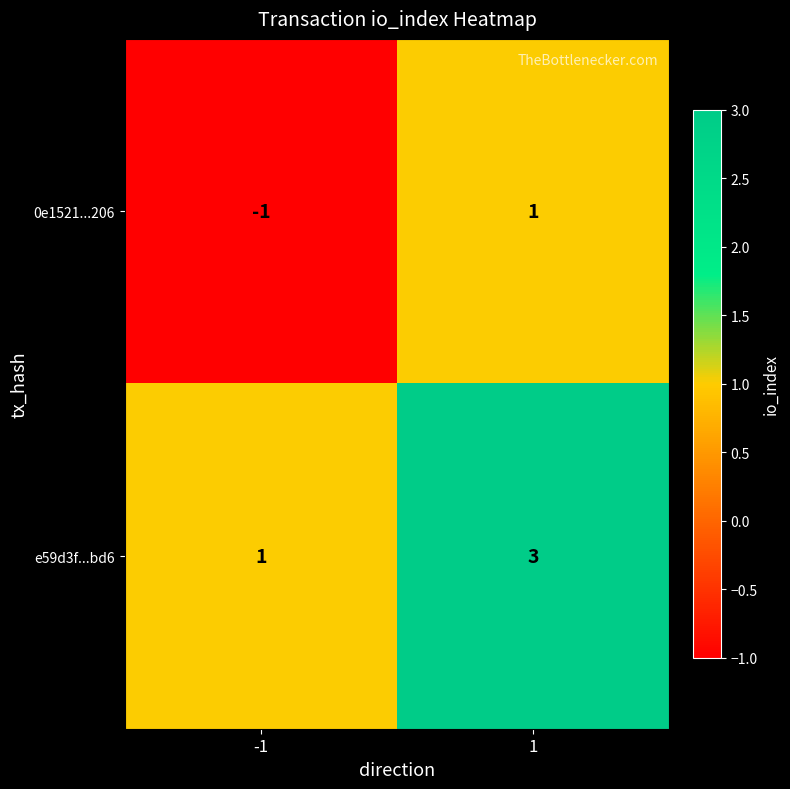

At which category is the sum across all series the highest?

1